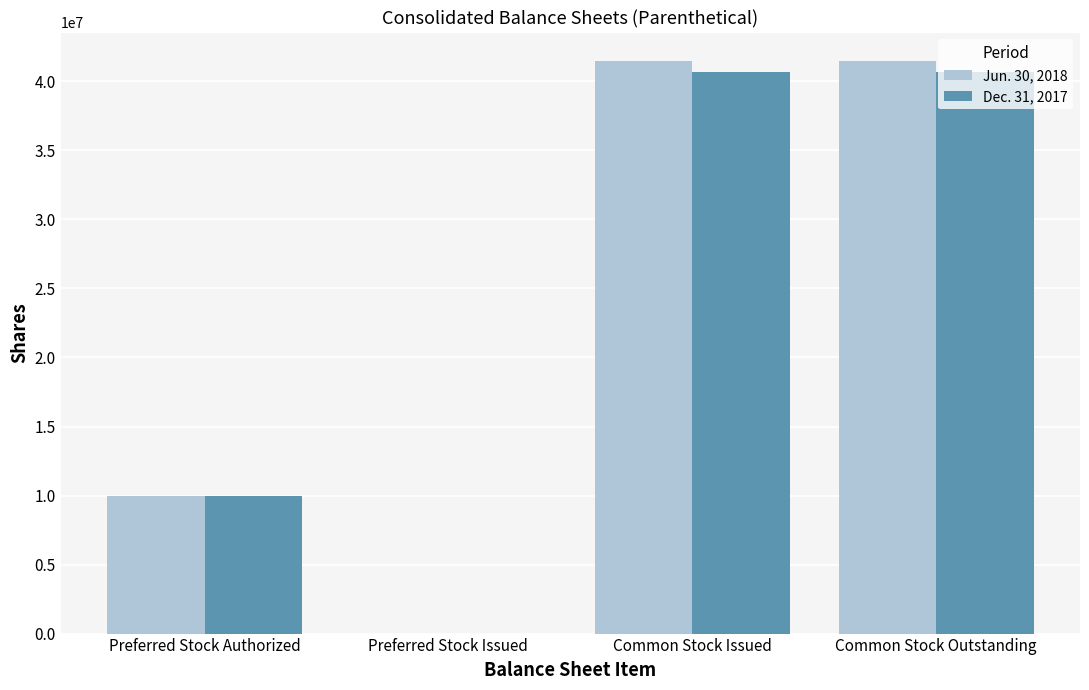

What is the highest value of the Dec. 31, 2017 series?

40715540